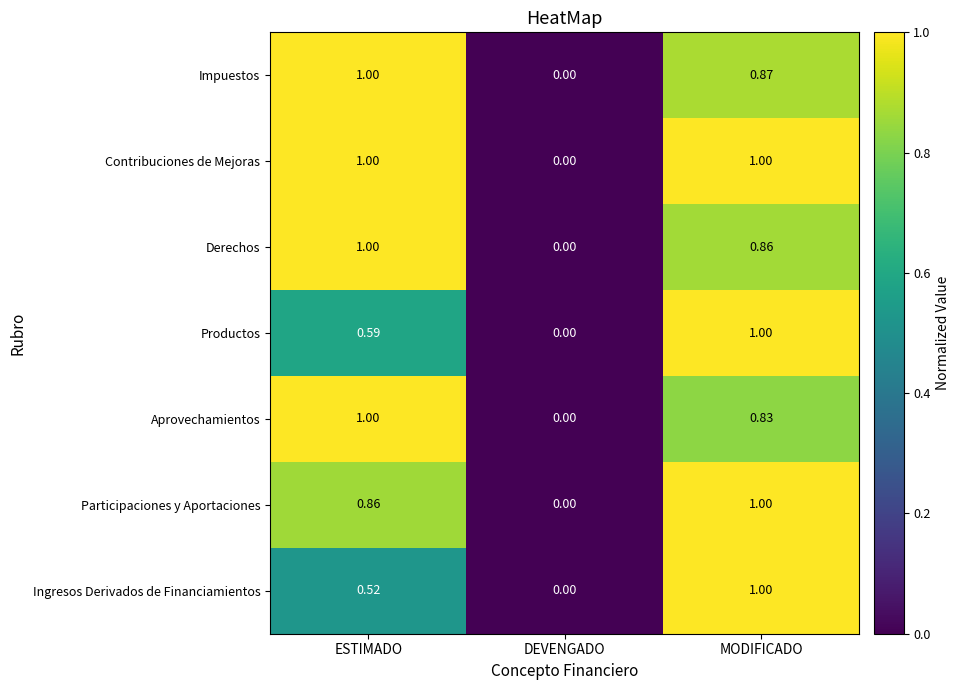

Which series has the largest total across all categories?

Contribuciones de Mejoras